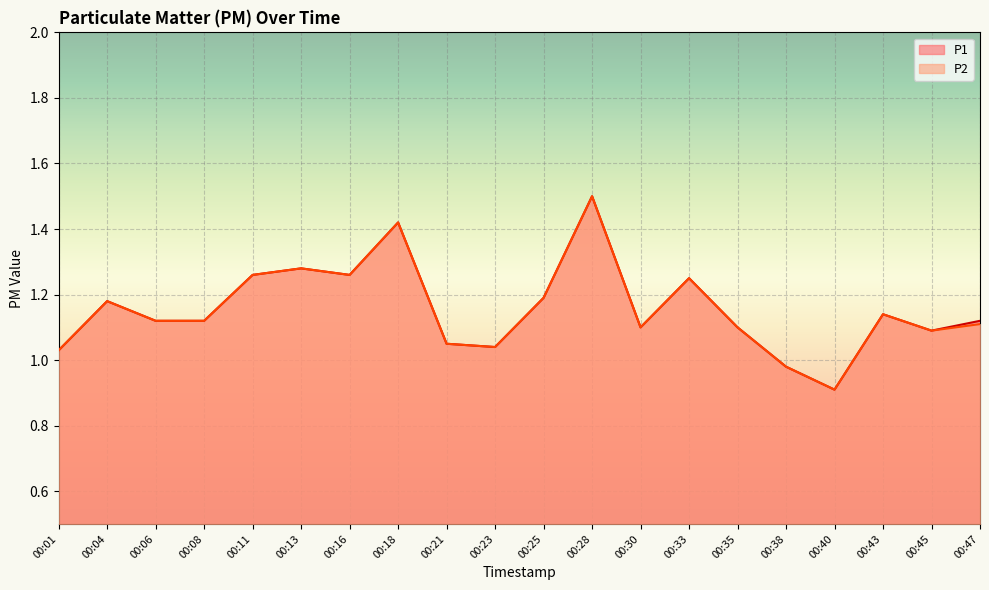

At 00:35, list the series in order from largest to smallest.

P1, P2